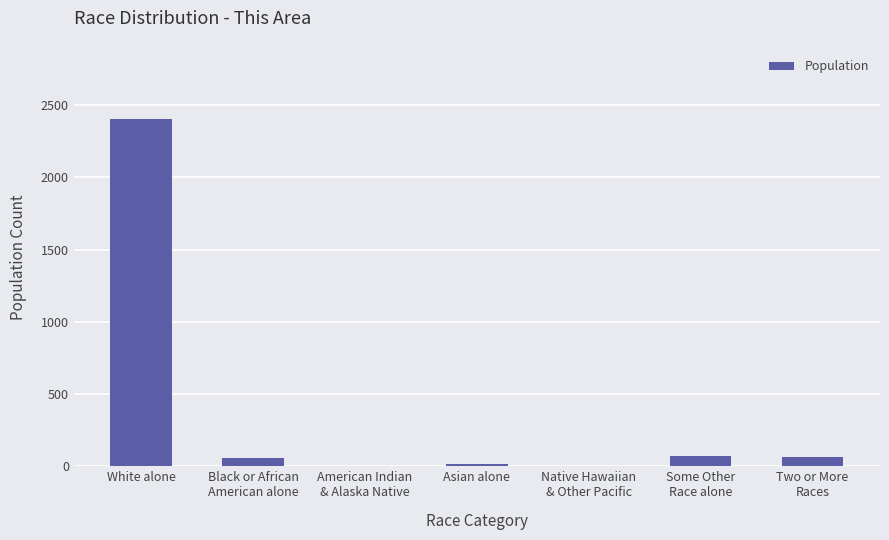

What is the average value?

375